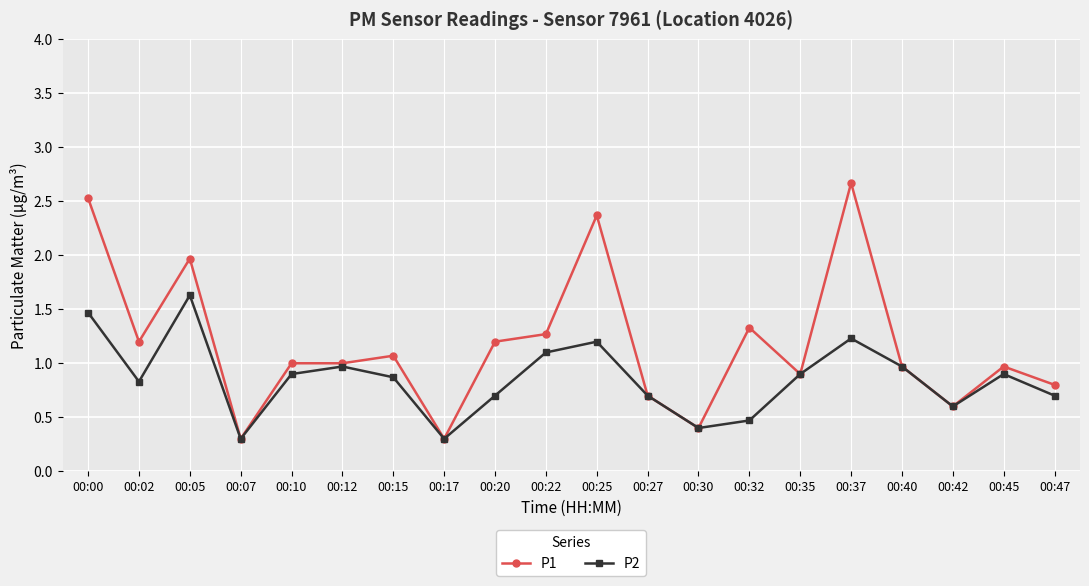

Between 00:00 and 00:02, which series saw the biggest shift?

P1